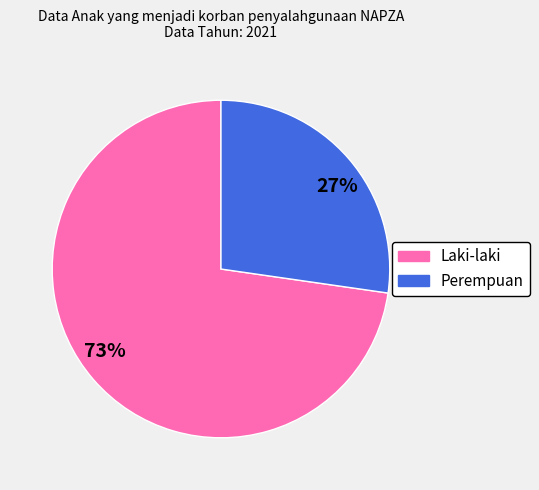

Rank the categories by value from lowest to highest.

27%, 73%